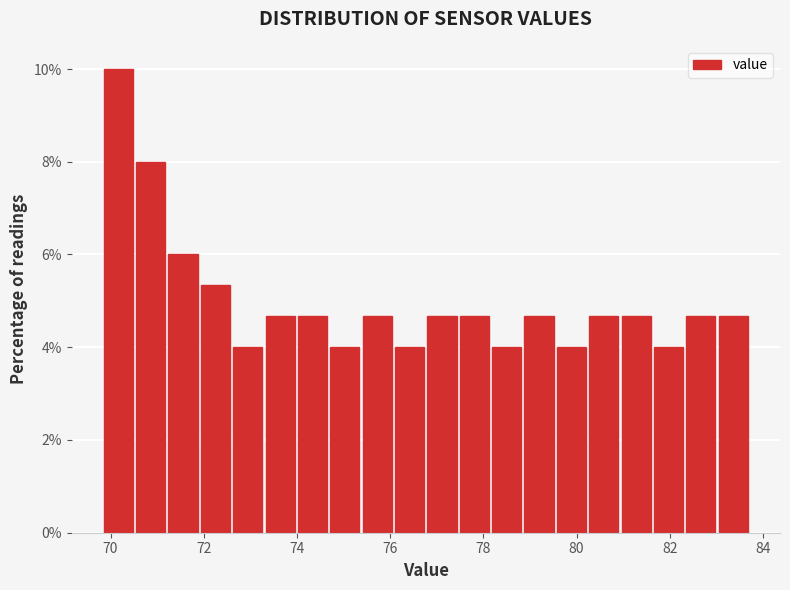

Read against the x-axis, roughly where is the centre of the tallest bar?

70.2